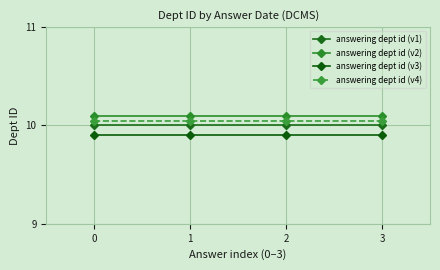

True or false: answering dept id (v3) and answering dept id (v4) cross at least once.

False